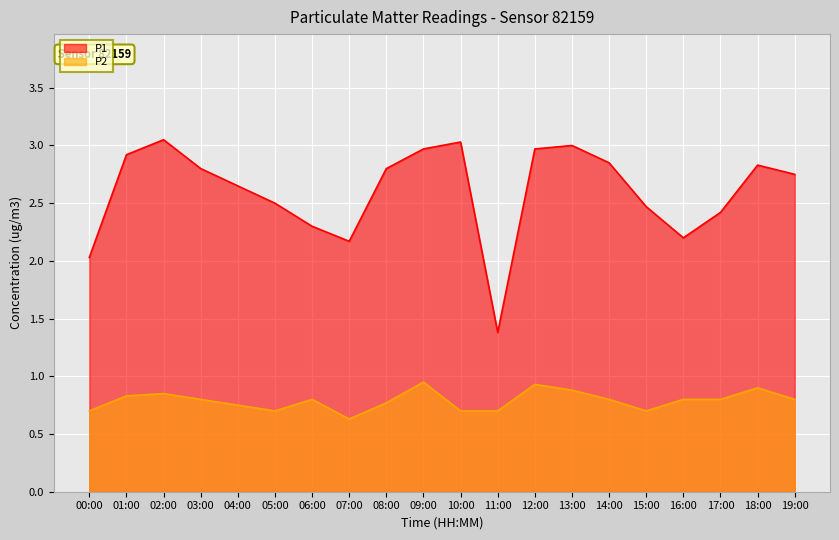

In P2, how many points are higher than both neighbors (excluding endpoints)?

5